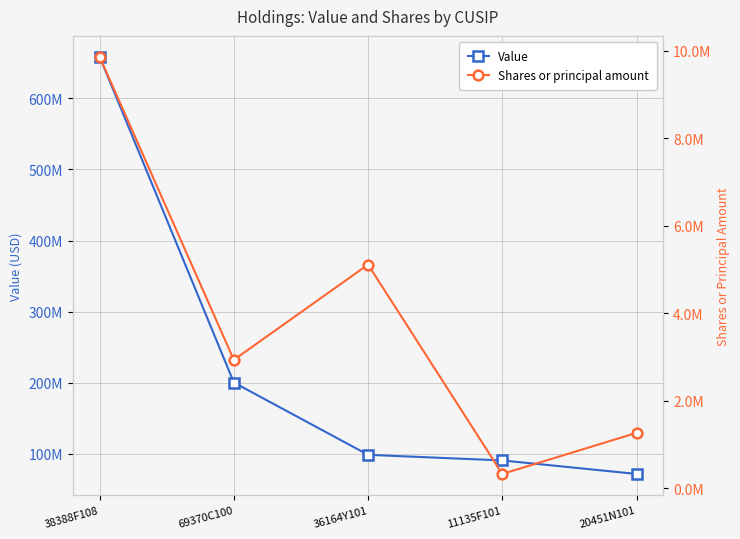

Is it true that Value equals 71538000 at 20451N101?

True